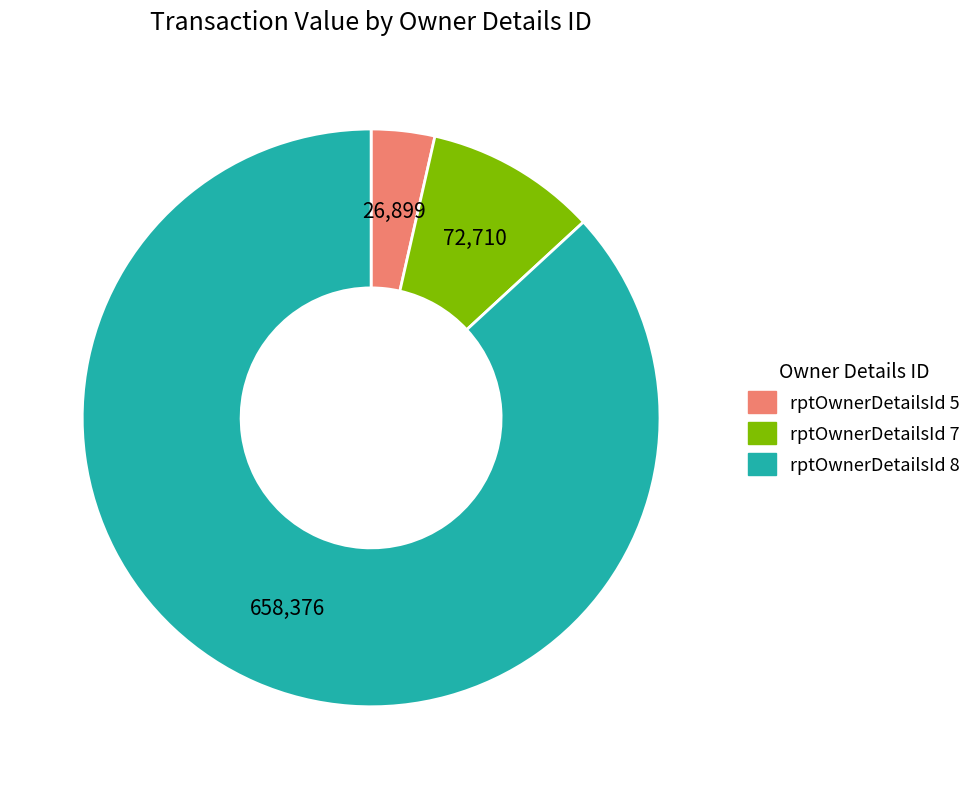

Does any single category account for the majority?

Yes